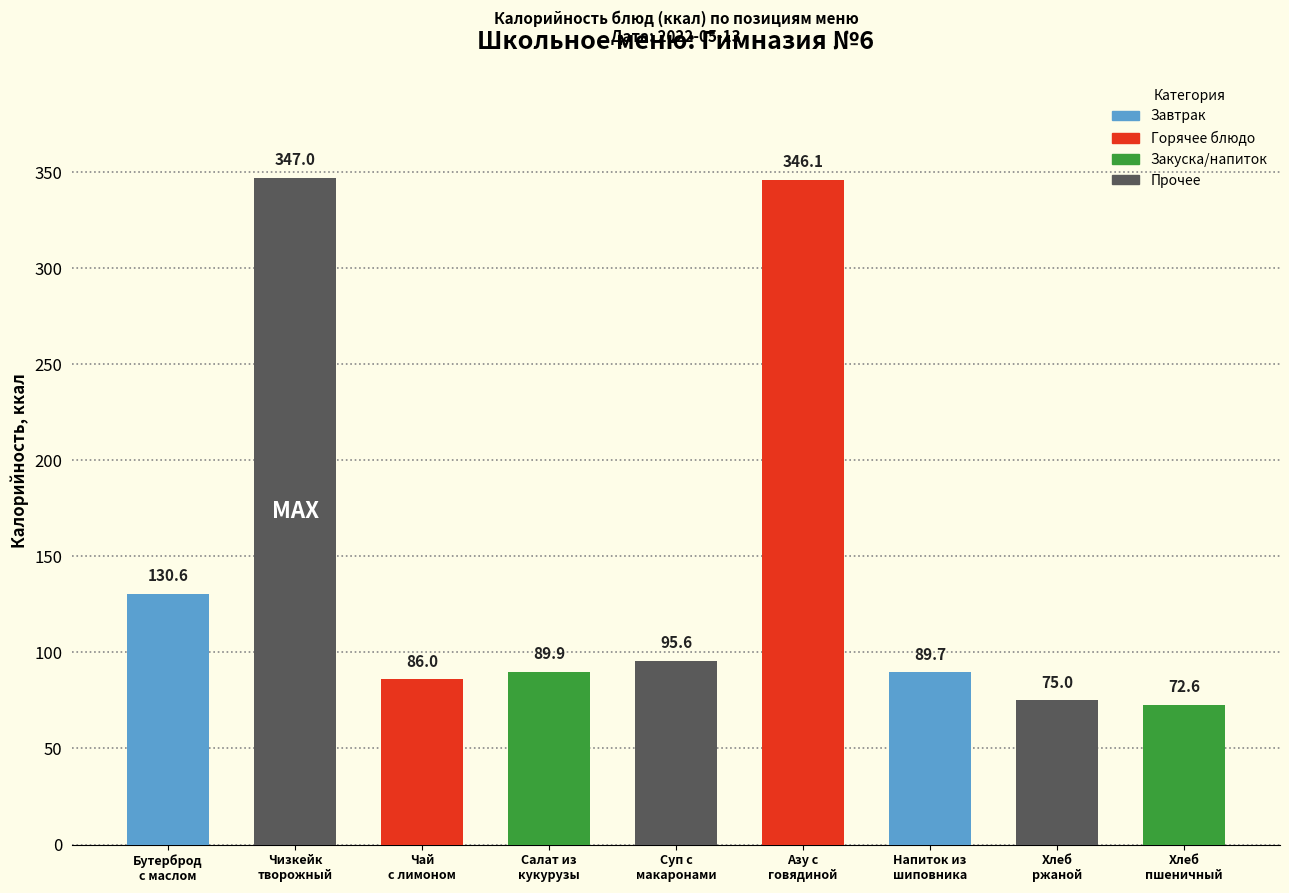

What is the value of the 6th bar from the left?

346.1